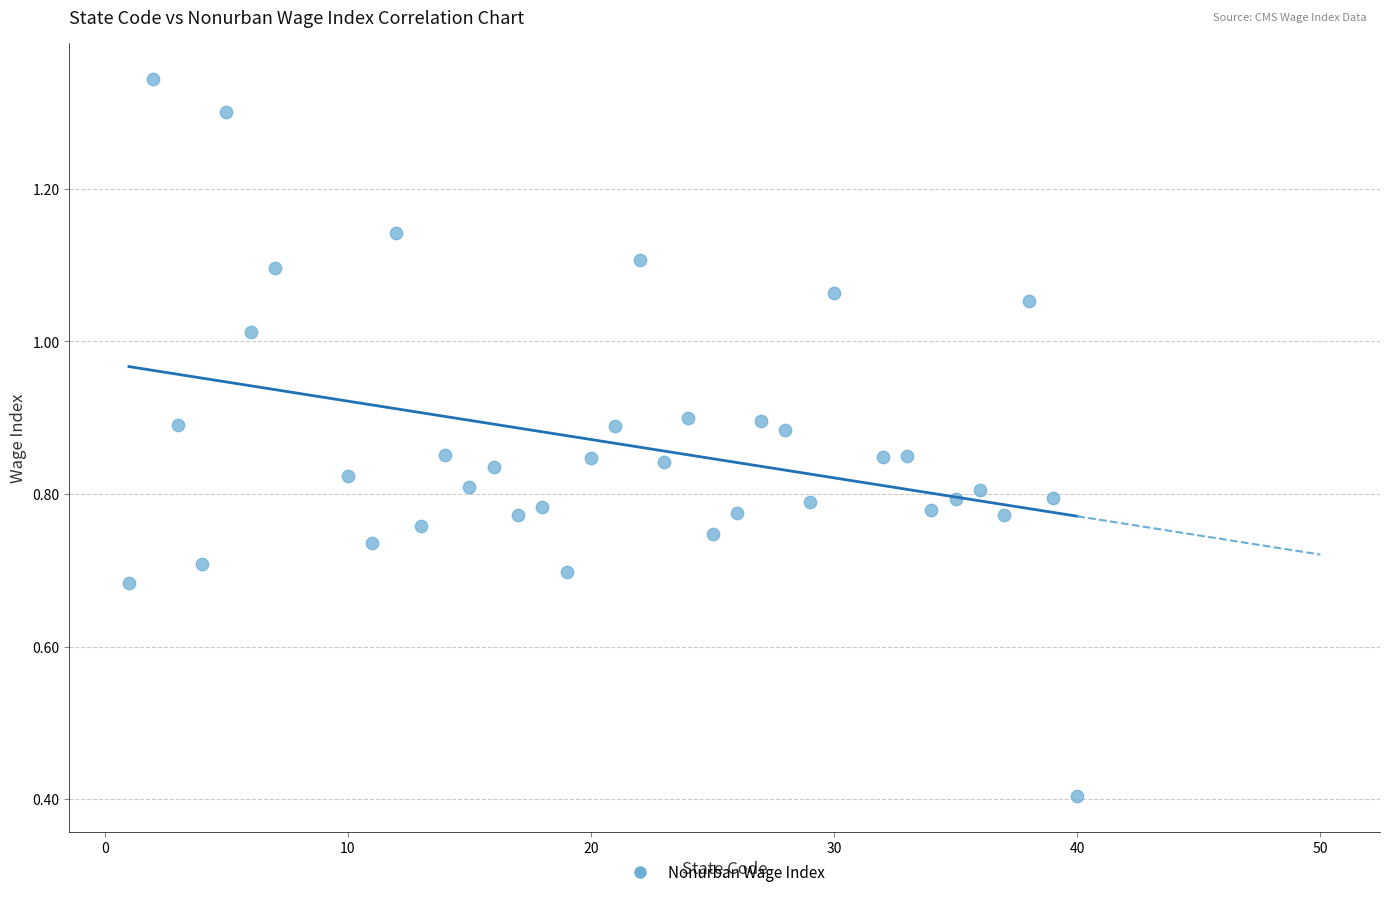

What Y value in the scatter plot is closest to 0?

0.4